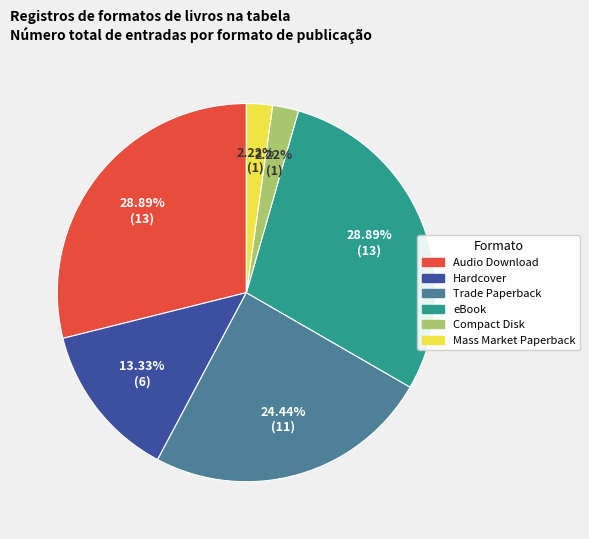

To the nearest percent, what percentage of the pie is Audio Download?

29%